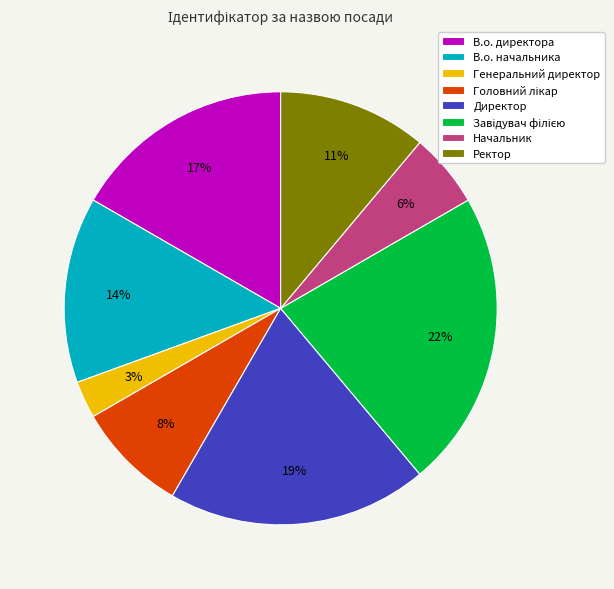

Does any single category account for the majority?

No